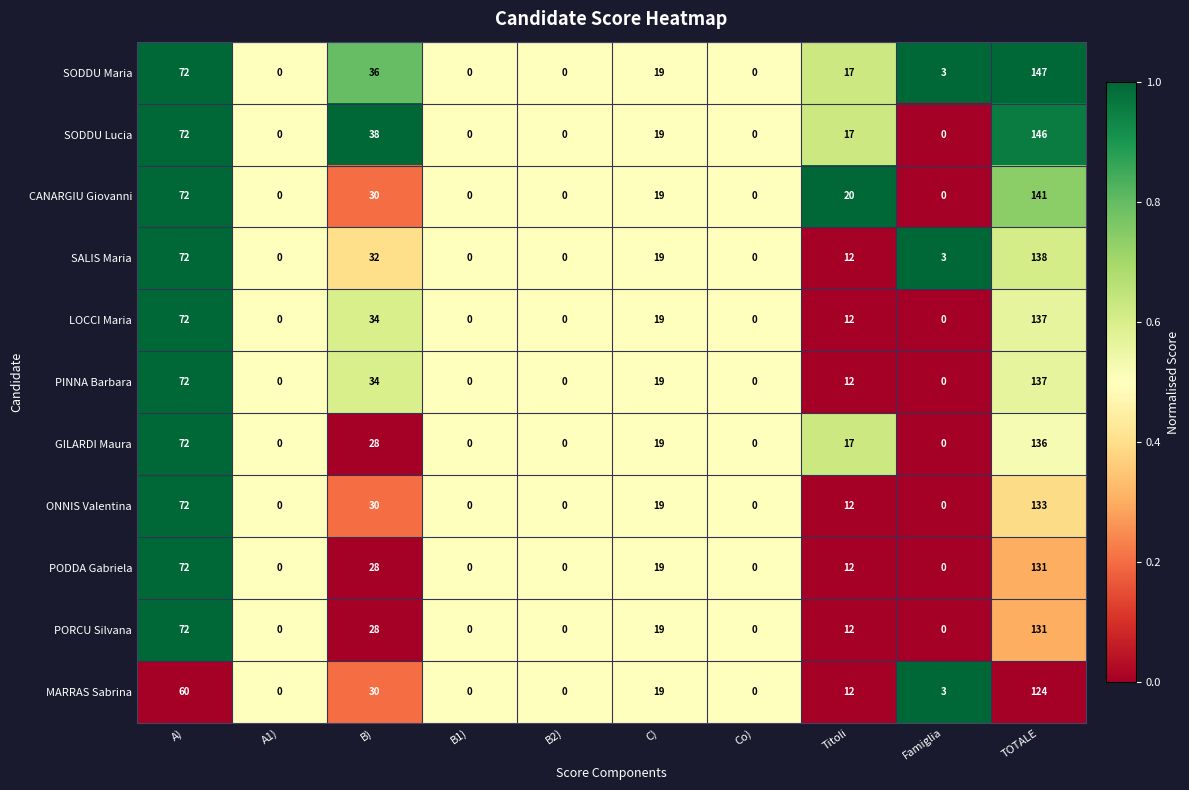

Which series has the widest spread of values?

SODDU Maria